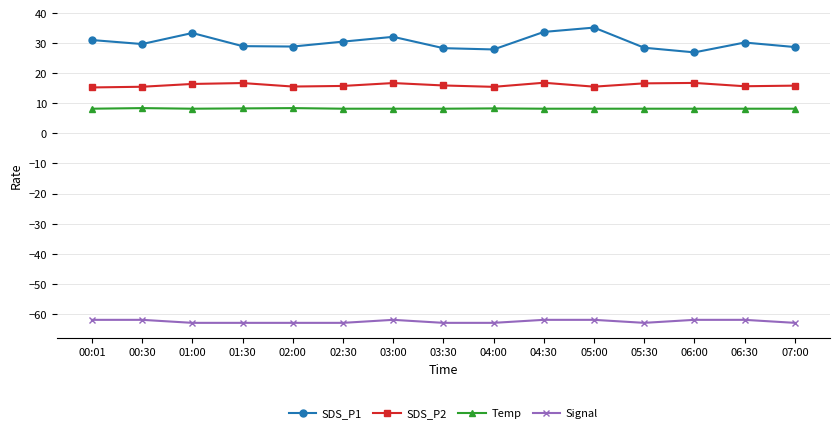

What is the sum of all SDS_P1 values?

454.0